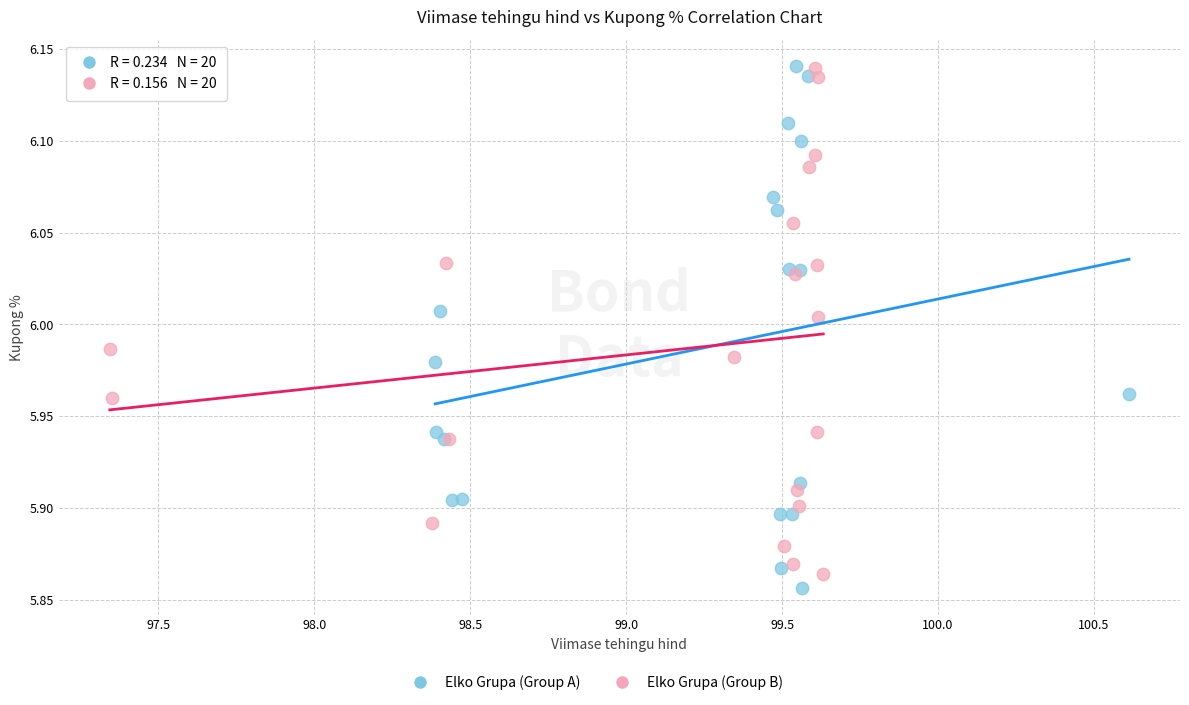

Which series contains the lowest Y value?

Elko Grupa (Group A)